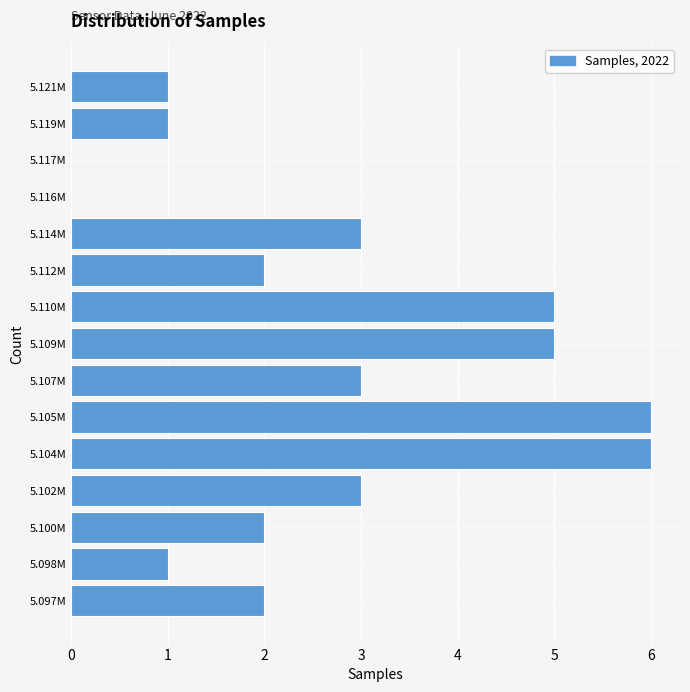

Reading bottom to top, transcribe all the data shown in this chart.

5.097M=2	5.098M=1	5.100M=2	5.102M=3	5.104M=6	5.105M=6	5.107M=3	5.109M=5	5.110M=5	5.112M=2	5.114M=3	5.116M=0	5.117M=0	5.119M=1	5.121M=1